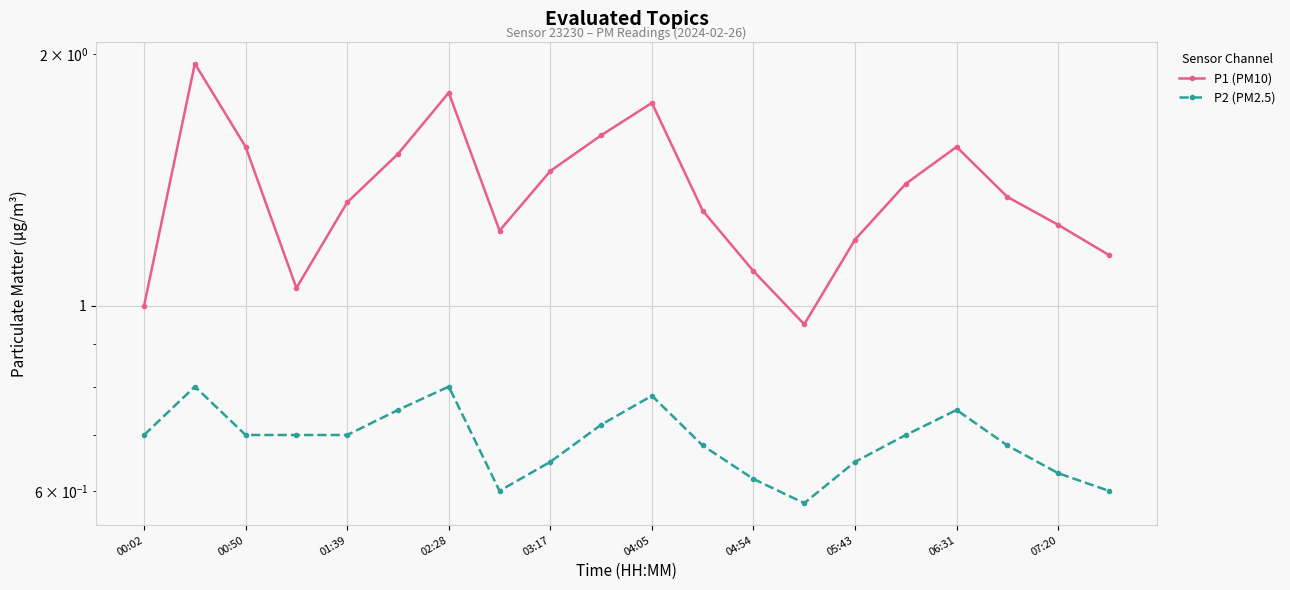

What is the value of the P2 (PM2.5) point at the 3rd from the left?

0.7